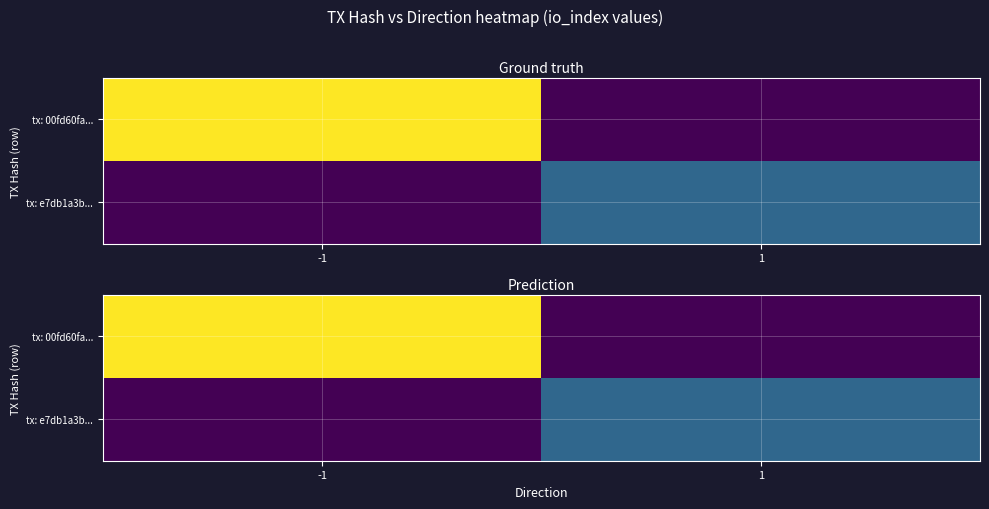

What is the sum of all tx: 00fd60fa... values?

134